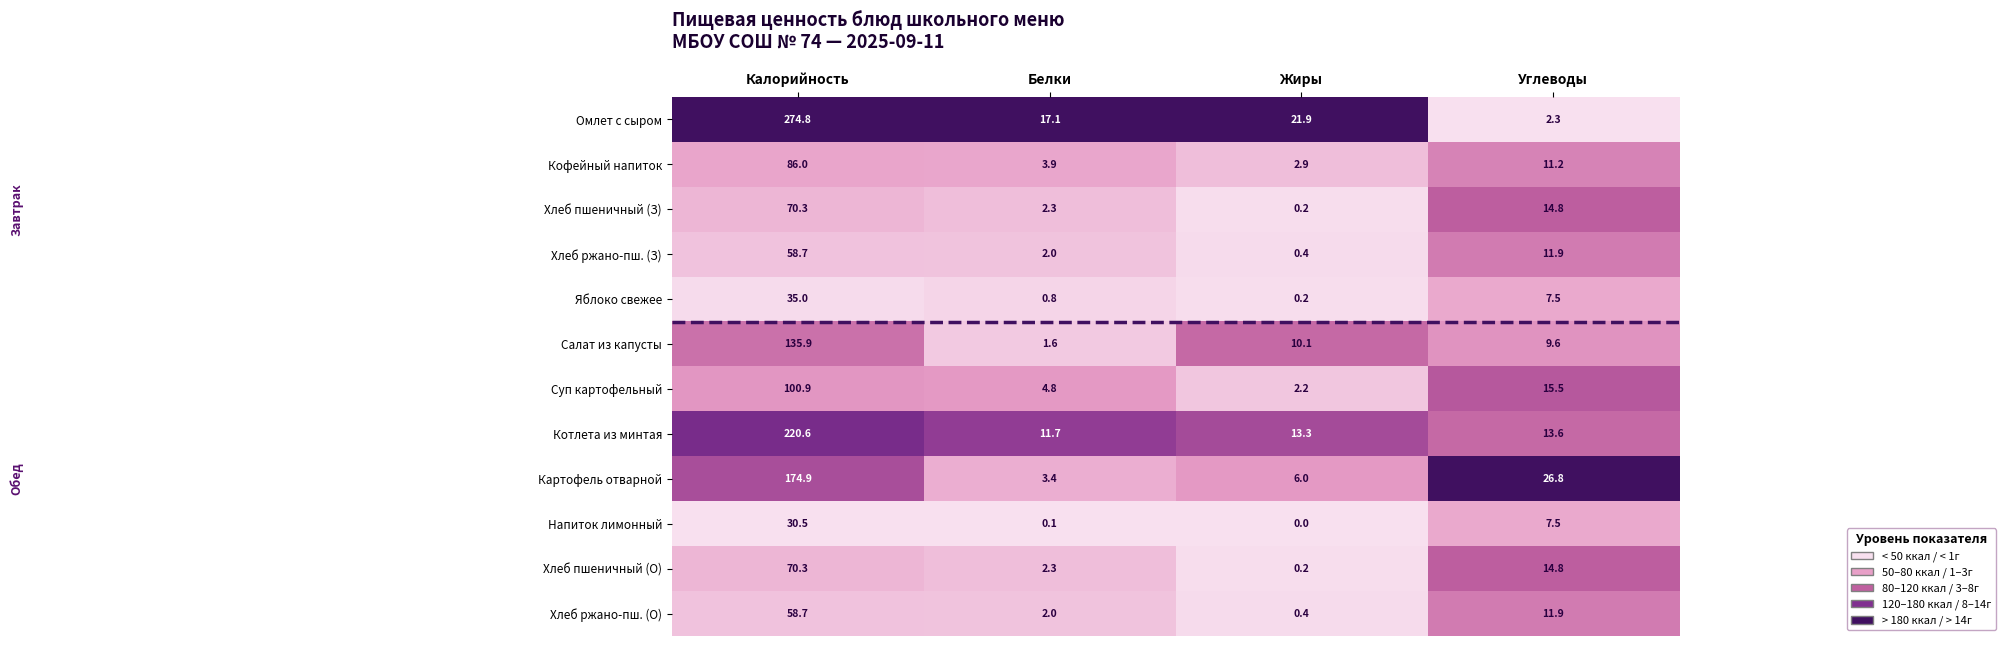

The Картофель отварной series shows 100.4 at Калорийность. True or false?

False